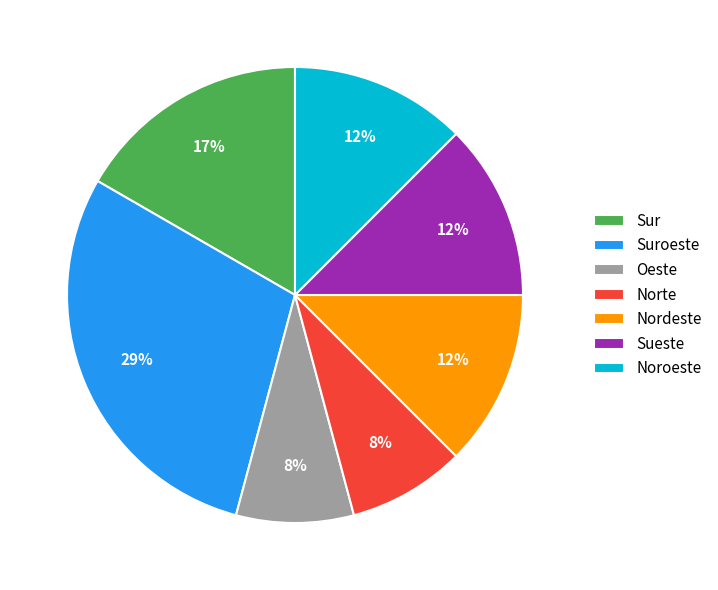

Is the sum of Oeste and Noroeste greater than half?

No